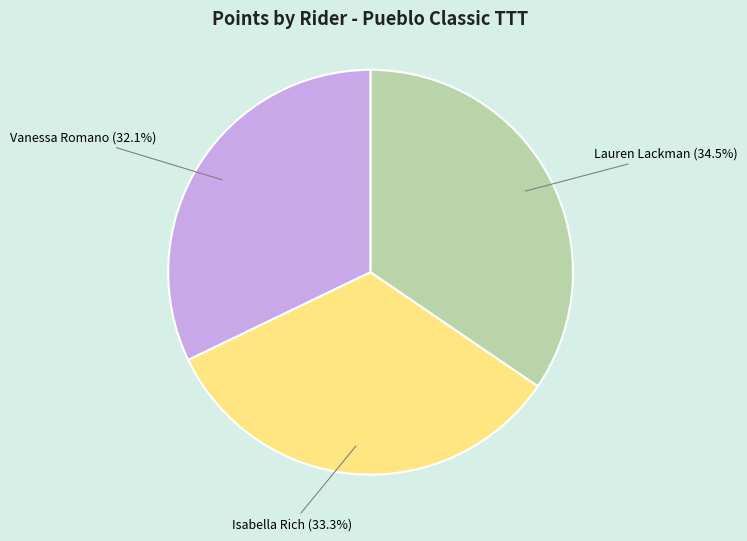

The Lauren Lackman slice represents 48% of the pie. True or false?

False